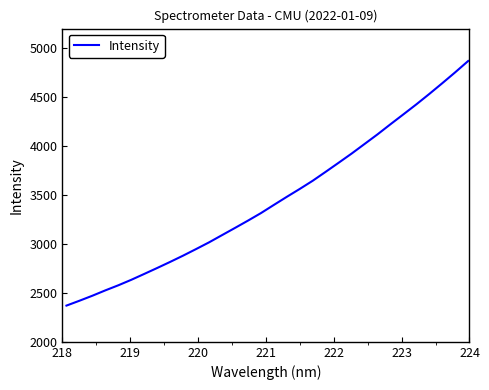

Reading left to right, list all the values displayed in this chart.

2370.2	2419.7	2471.1	2525.9	2577.8	2633.8	2693.9	2754.7	2816.9	2881.0	2948.1	3016.6	3090.3	3163.9	3238.4	3315.3	3399.0	3481.8	3562.5	3646.0	3737.3	3829.9	3923.4	4021.5	4119.8	4222.9	4324.3	4426.4	4532.6	4642.0	4753.7	4869.0